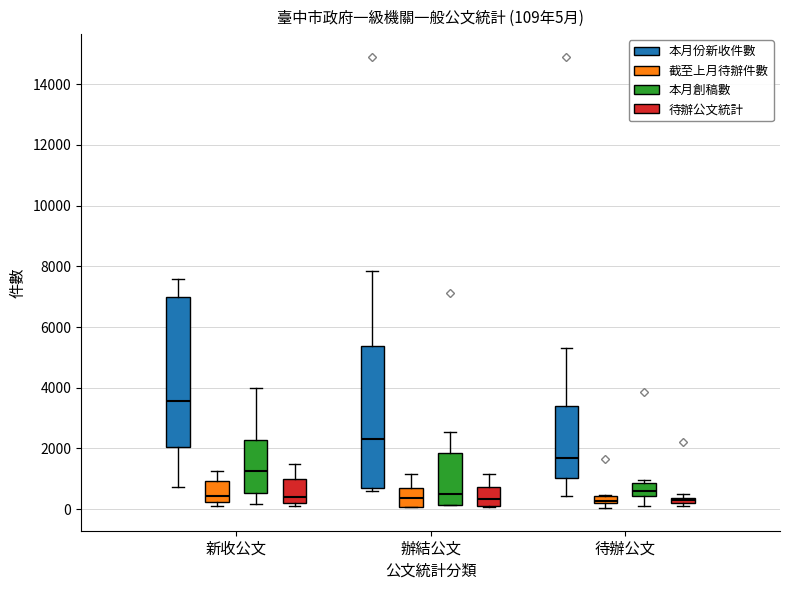

Which box's median line is the highest?

新收公文 (本月份新收件數)